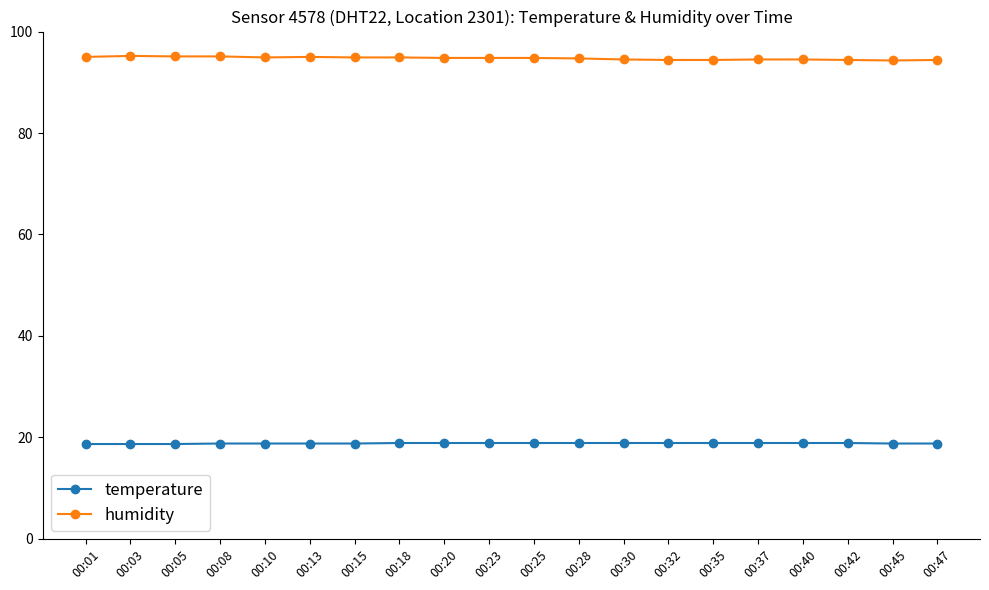

Rank the series by their maximum value, from lowest to highest.

temperature, humidity